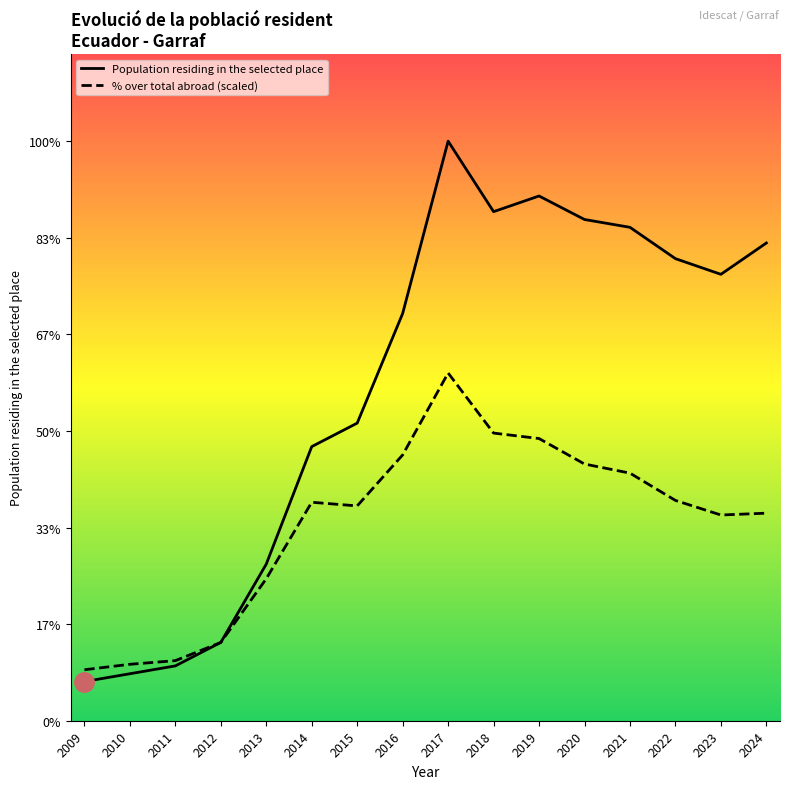

Rank the series at 2024 from highest to lowest value.

Population residing in the selected place, % over total abroad (scaled)